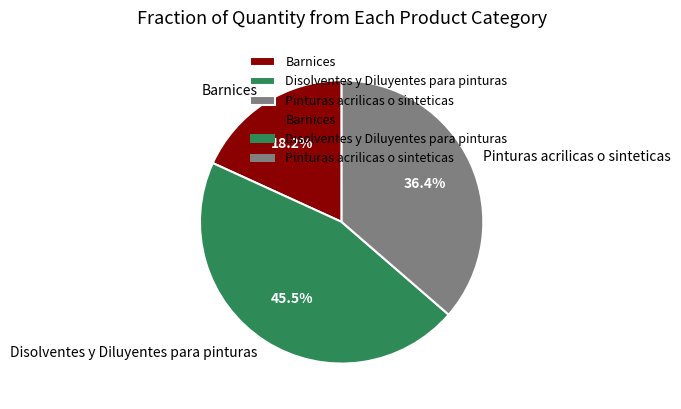

Combined, what portion of the pie is Pinturas acrilicas o sinteticas and Barnices?

54.5%